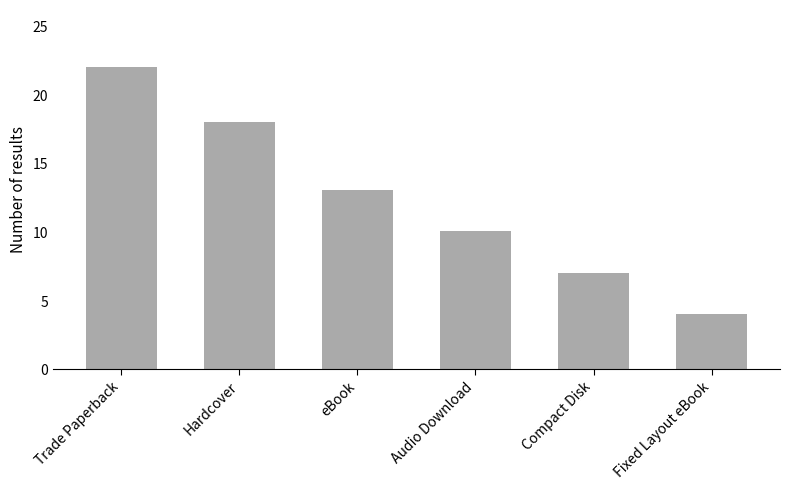

Reading right to left, transcribe all the data shown in this chart.

4	7	10	13	18	22